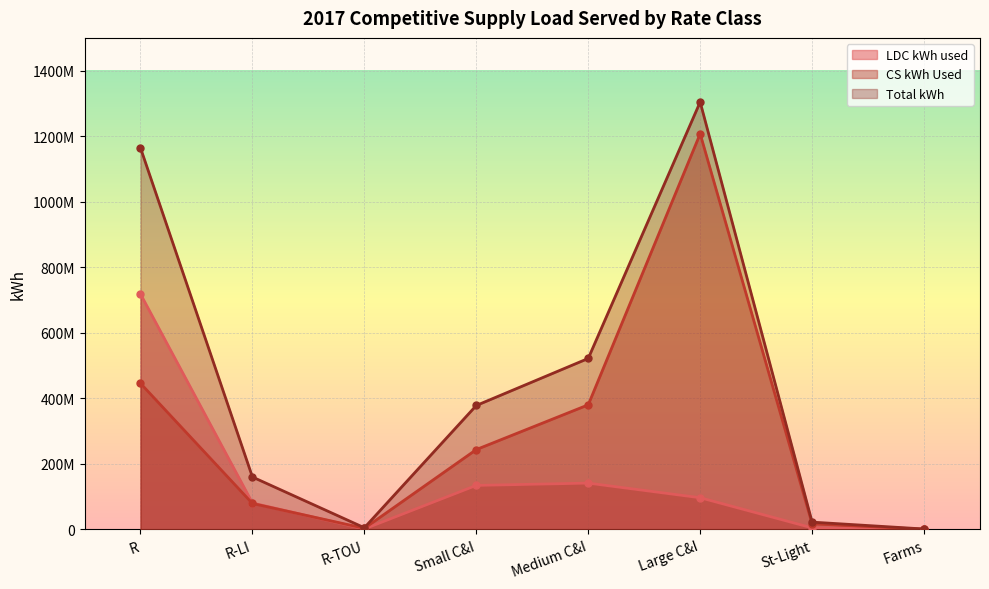

What is the average value of the LDC kWh used series?

147515166.8